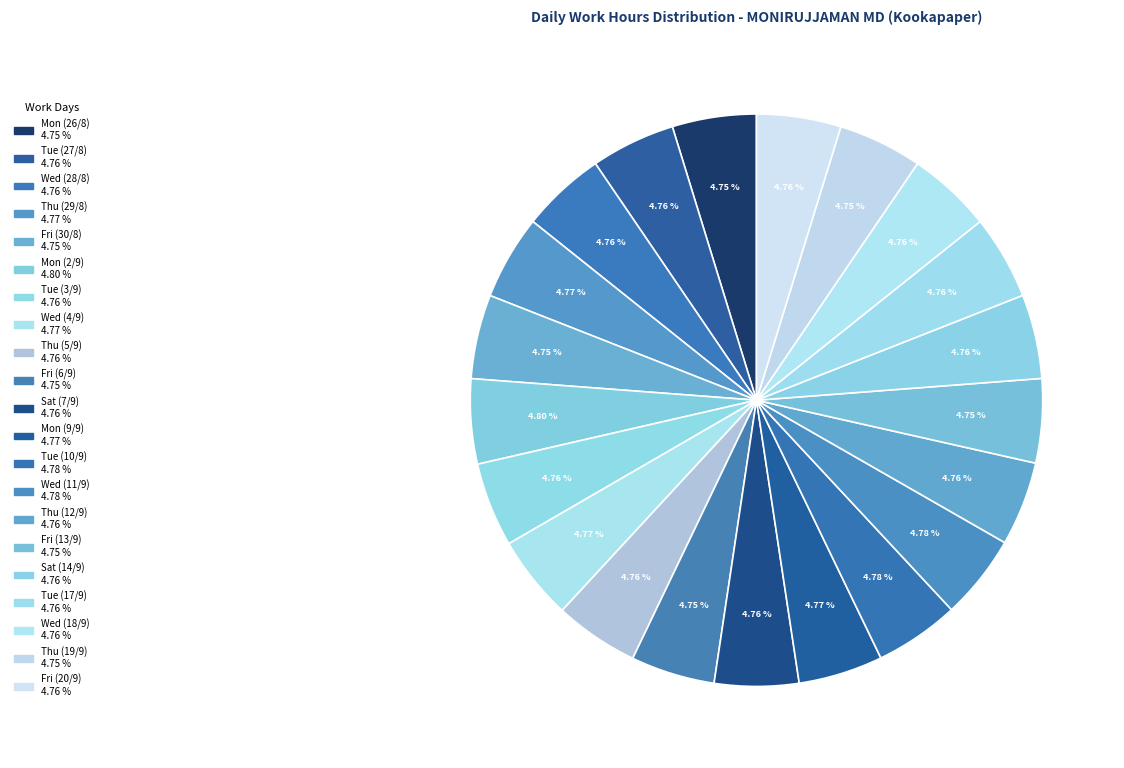

How many segments does this pie chart have?

21